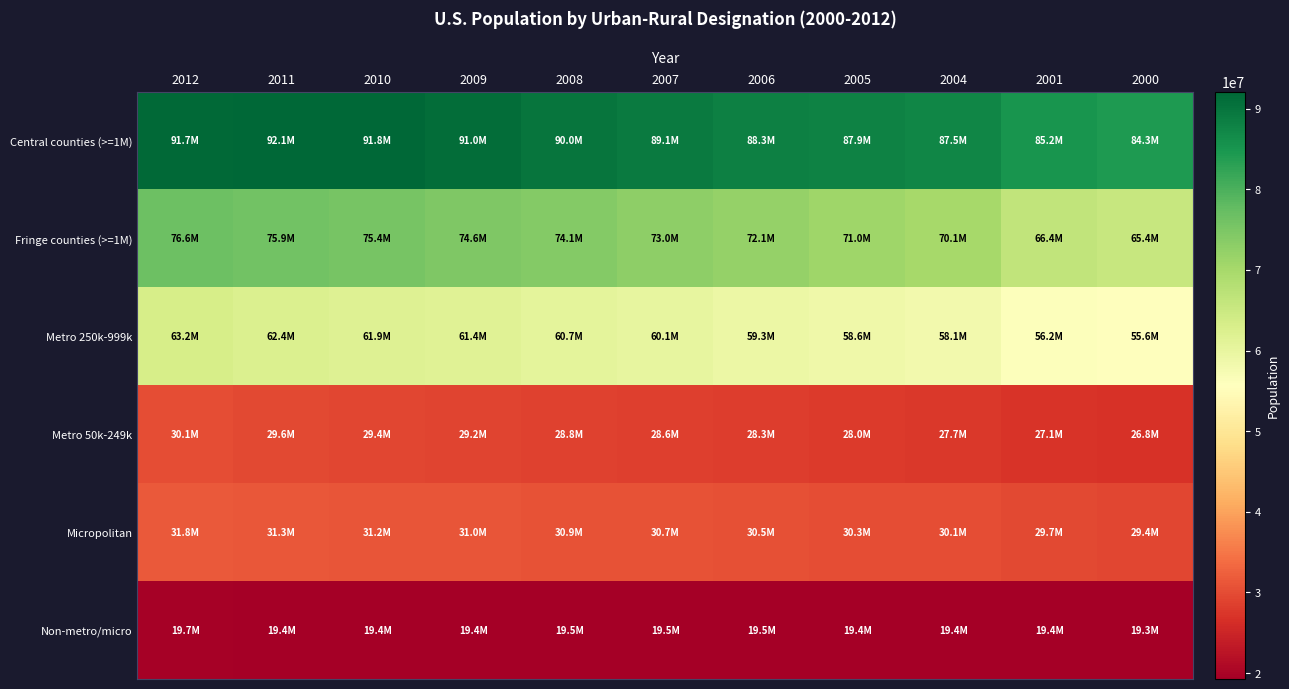

Reading right to left, extract all data points from this chart.

Central counties (>=1M): 2000=84295438	2001=85150993	2004=87501351	2005=87861316	2006=88331549	2007=89078434	2008=90017689	2009=90989404	2010=91824991	2011=92106623	2012=91721661
Fringe counties (>=1M): 2000=65390367	2001=66397149	2004=70104546	2005=70971143	2006=72058095	2007=73010051	2008=74061723	2009=74599734	2010=75353088	2011=75896225	2012=76586800
Metro 250k-999k: 2000=55573935	2001=56228594	2004=58092591	2005=58597815	2006=59328409	2007=60089210	2008=60721877	2009=61387283	2010=61882441	2011=62377285	2012=63241648
Metro 50k-249k: 2000=26758635	2001=27050898	2004=27738903	2005=27984186	2006=28264709	2007=28561688	2008=28828069	2009=29194655	2010=29393982	2011=29622125	2012=30085586
Micropolitan: 2000=29416470	2001=29678645	2004=30091746	2005=30282604	2006=30504938	2007=30723589	2008=30896597	2009=30994901	2010=31168868	2011=31285217	2012=31754285
Non-metro/micro: 2000=19257369	2001=19391990	2004=19358853	2005=19399229	2006=19489859	2007=19536996	2008=19540908	2009=19387847	2010=19415629	2011=19363275	2012=19705524